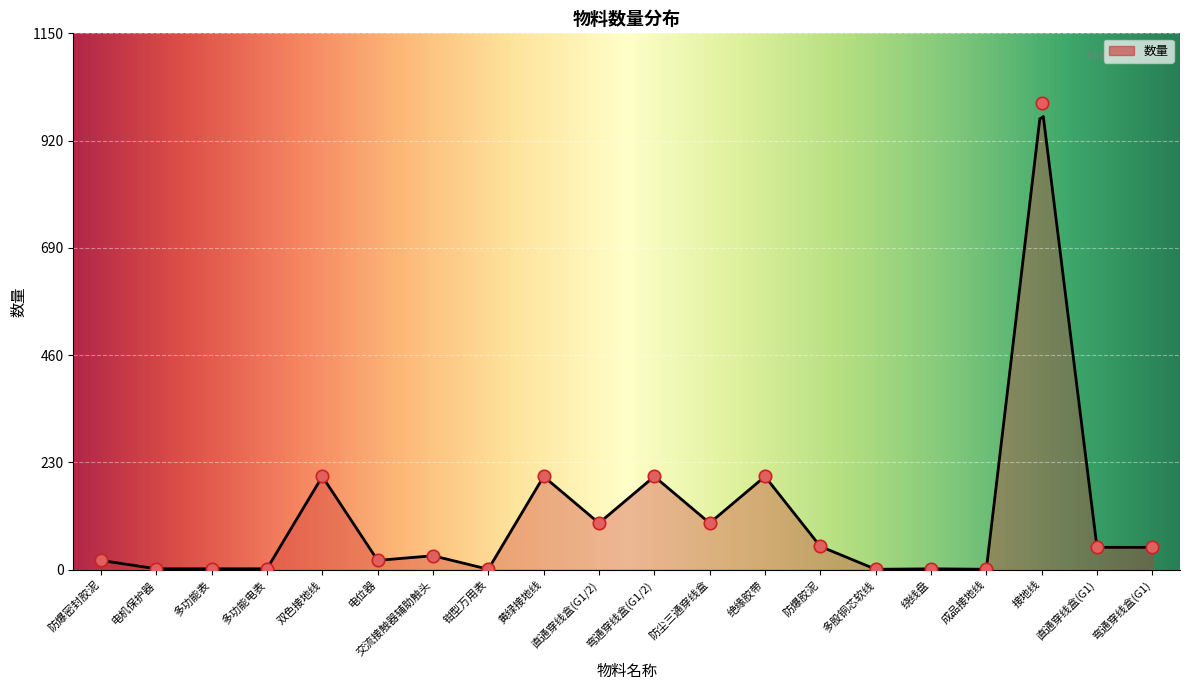

What is the change in value from 多功能电表 to 钳型万用表?

-1